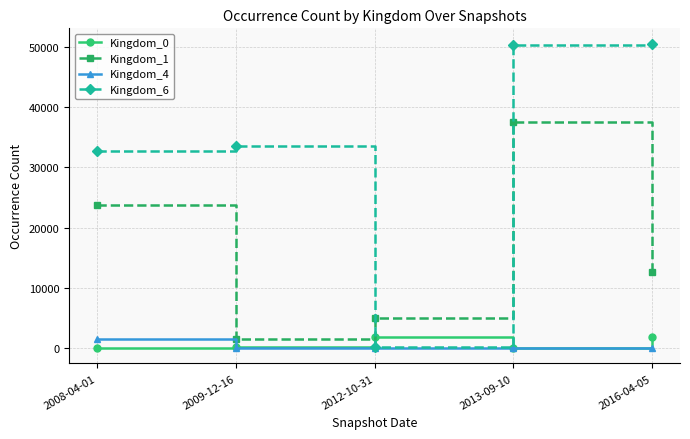

Which category has the lowest value in the Kingdom_1 series?

2009-12-16